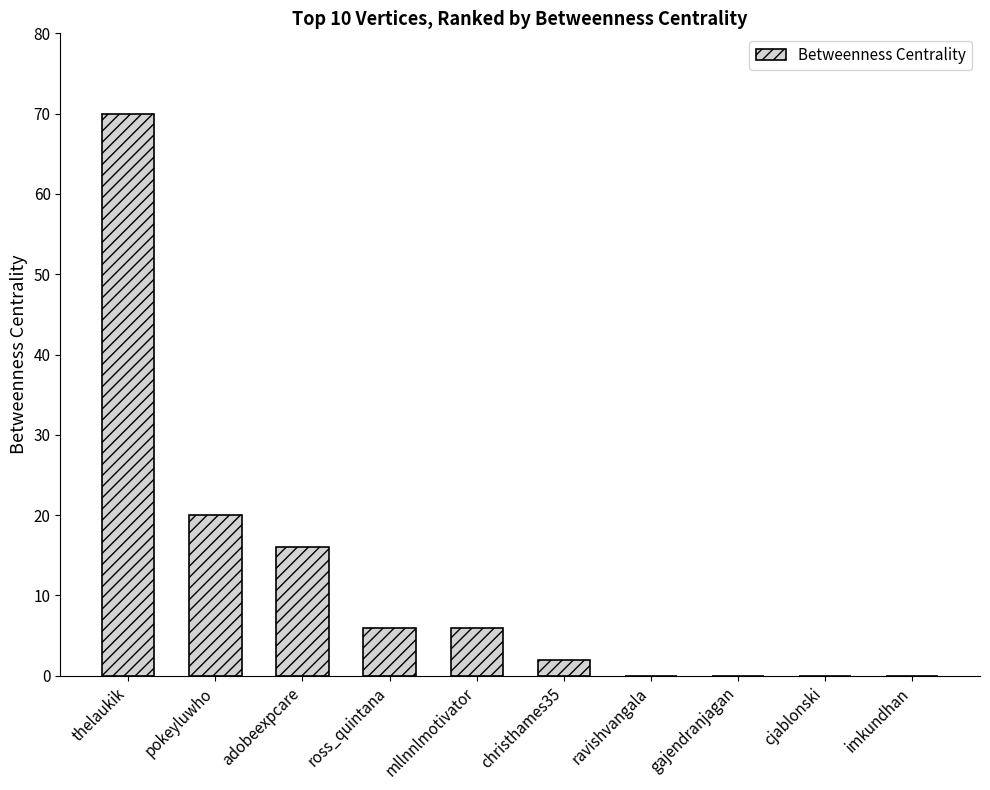

The value at pokeyluwho is 20. True or false?

True